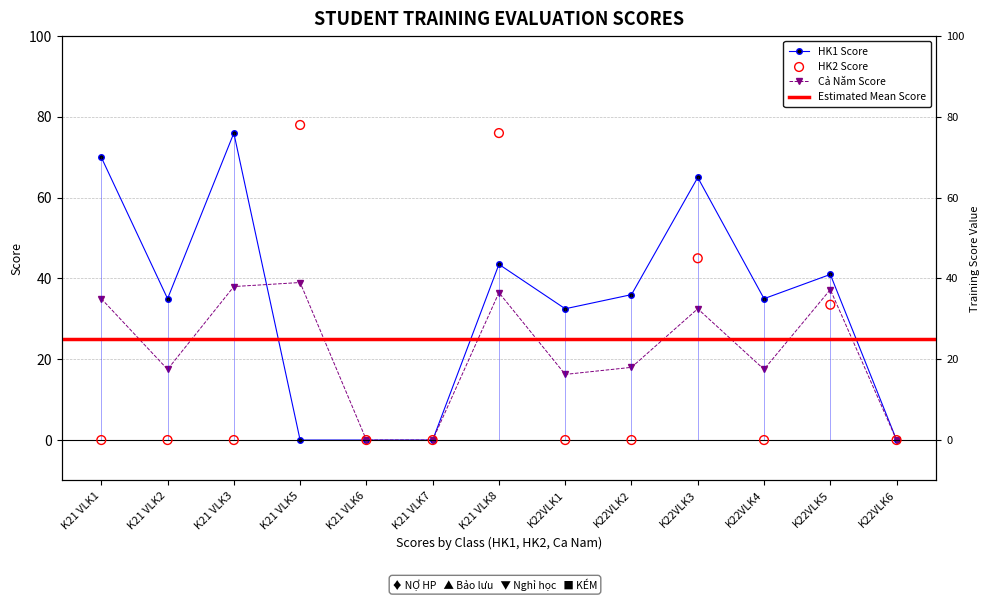

Which series has the widest spread of Y values?

HK2